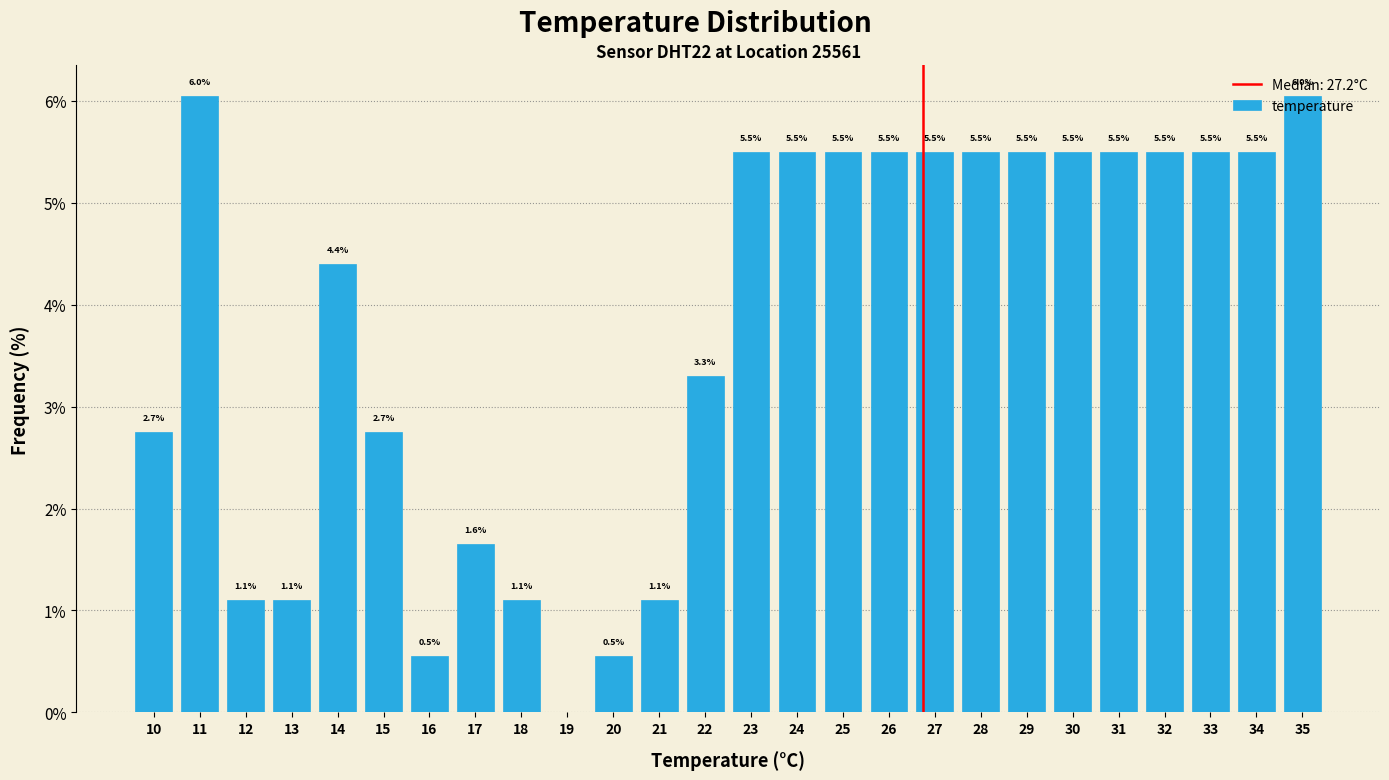

What is the change in value from 19 to 26?

+5.5